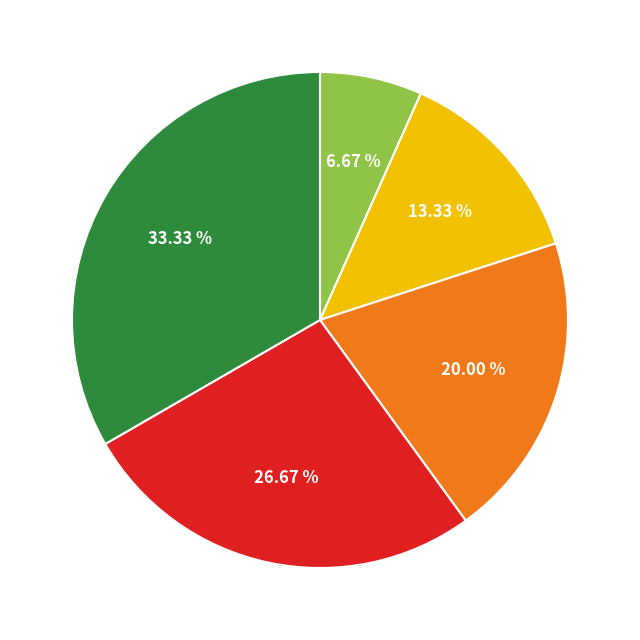

Is there any slice that represents more than half of the pie?

No